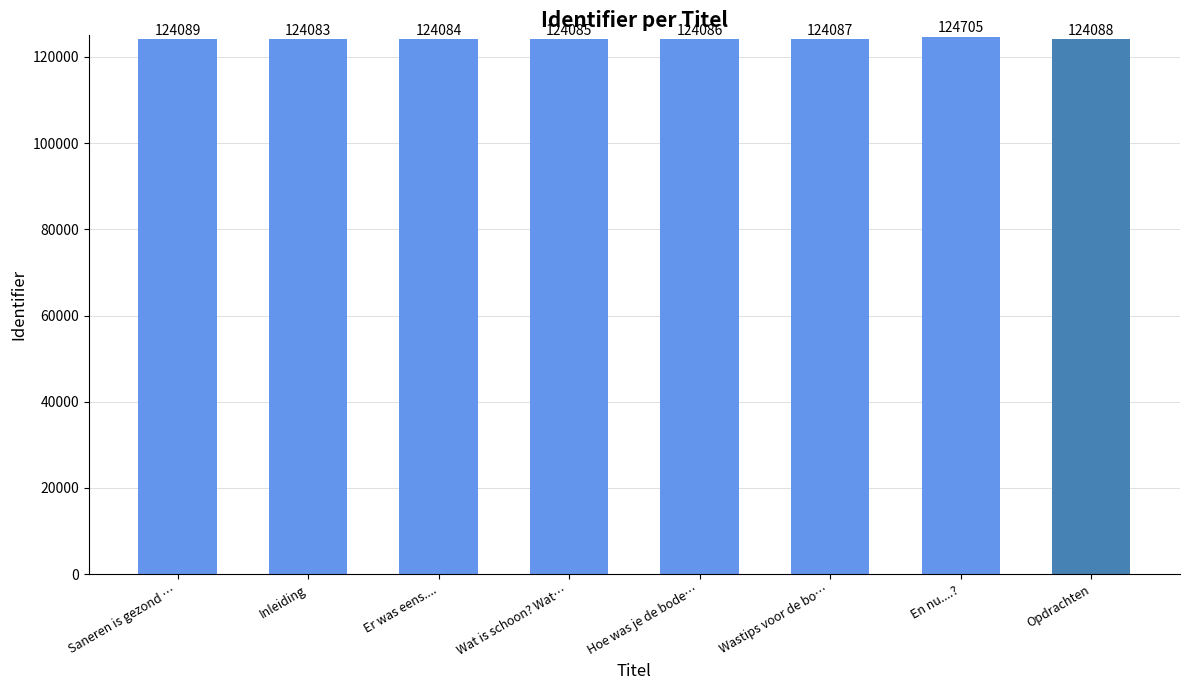

What value does the data have at En nu....??

124705